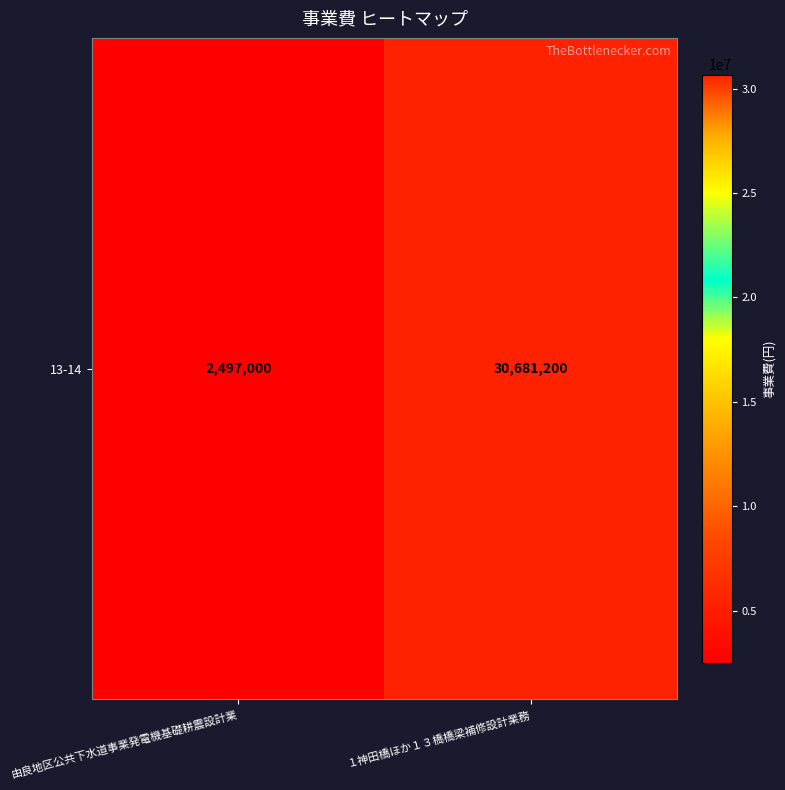

Which category has the highest value across all series?

１神田橋ほか１３橋橋梁補修設計業務